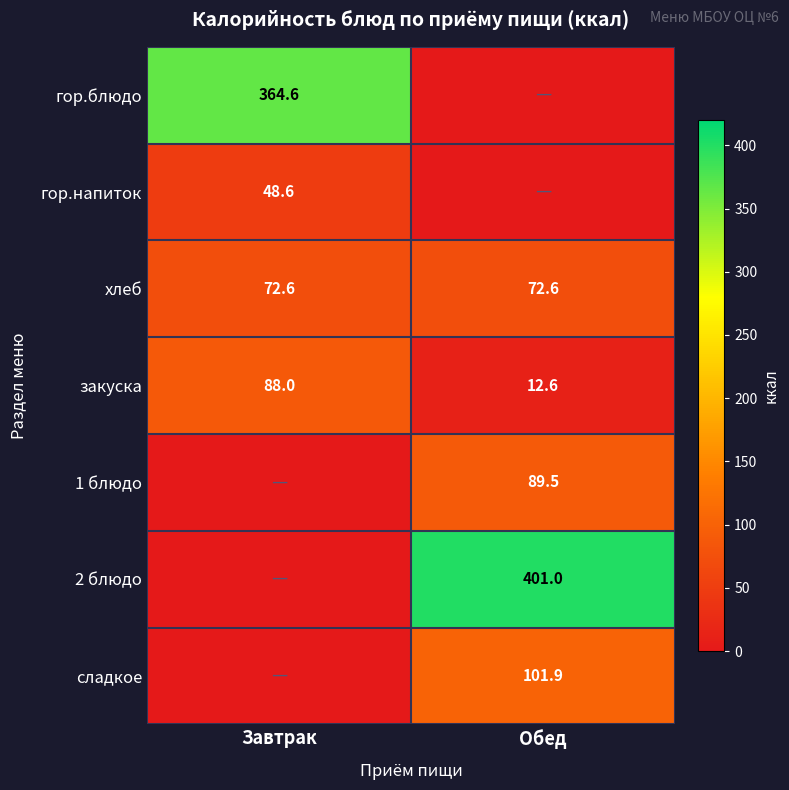

At which label does закуска reach its minimum?

Обед